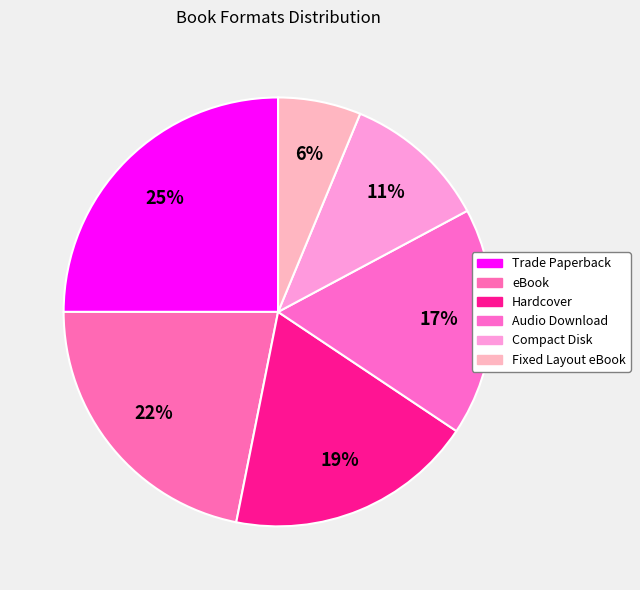

Approximately how many times larger is the value at Compact Disk compared to Hardcover?

0.6